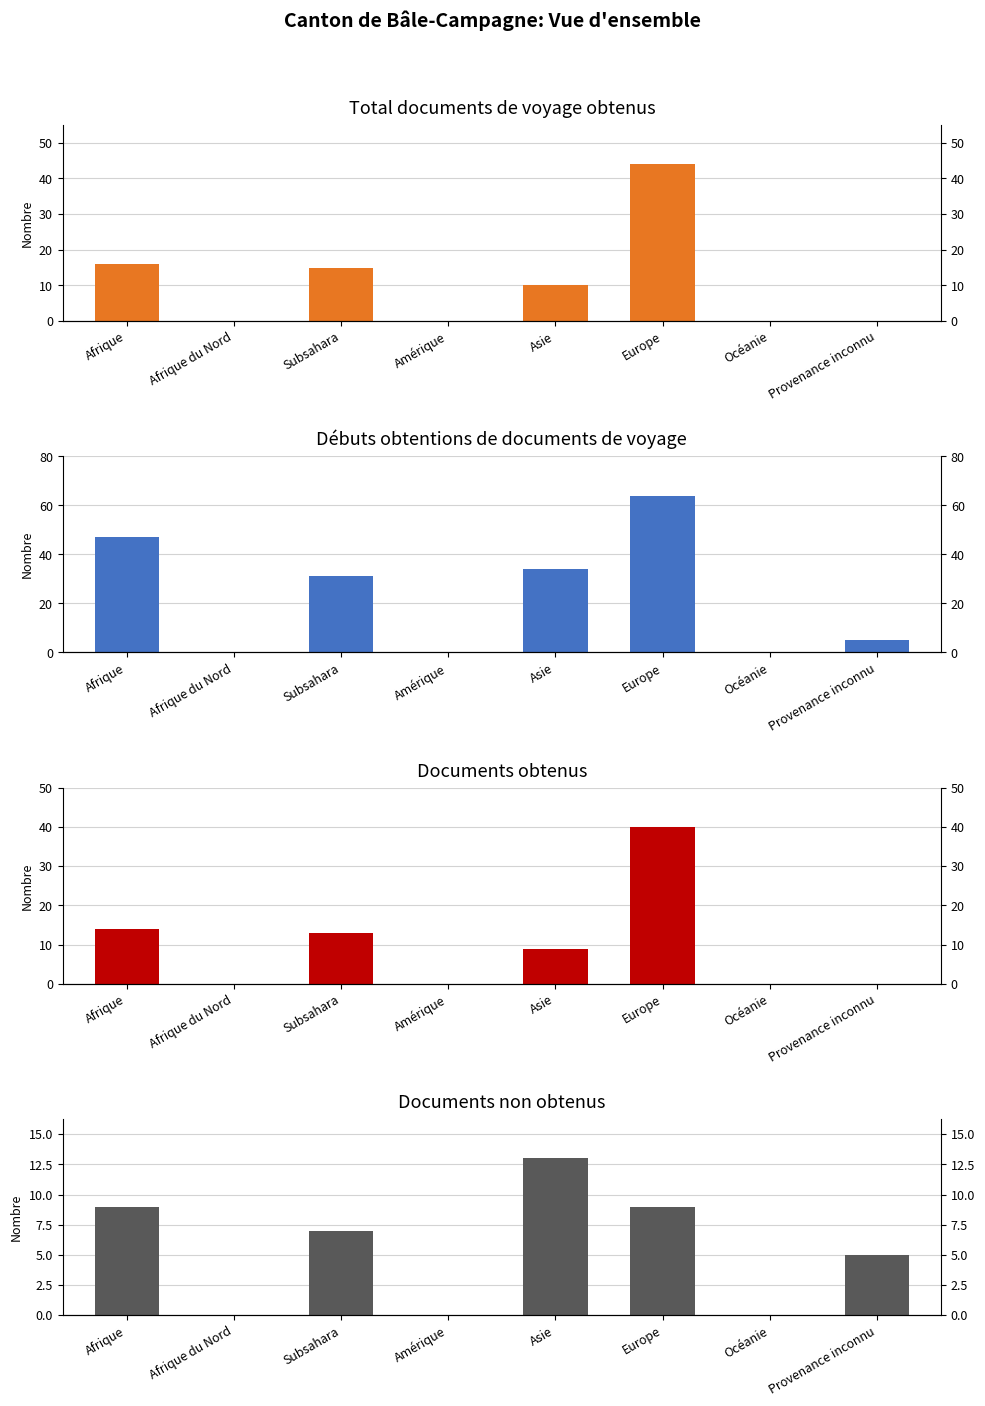

Where is Total documents de voyage obtenus nearest to the value 22?

Afrique